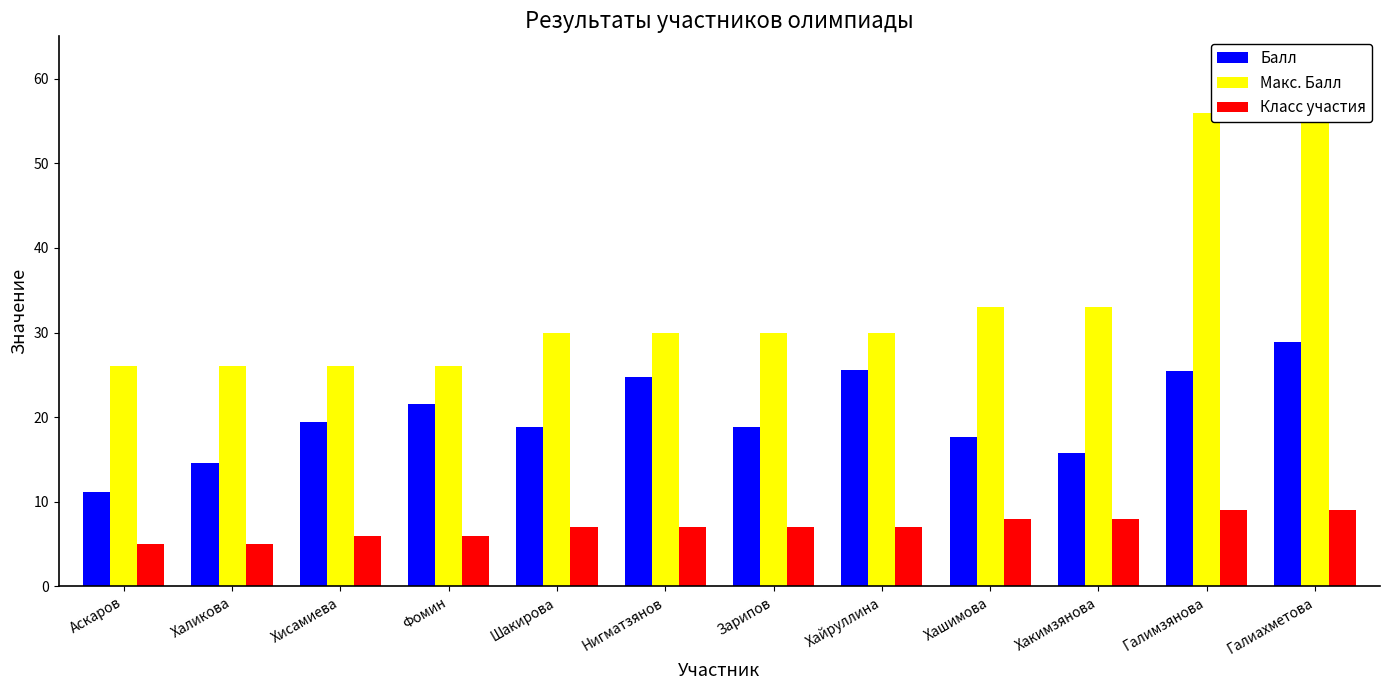

Is the value of Балл at Аскаров greater than the value of Макс. Балл at Галиахметова?

No